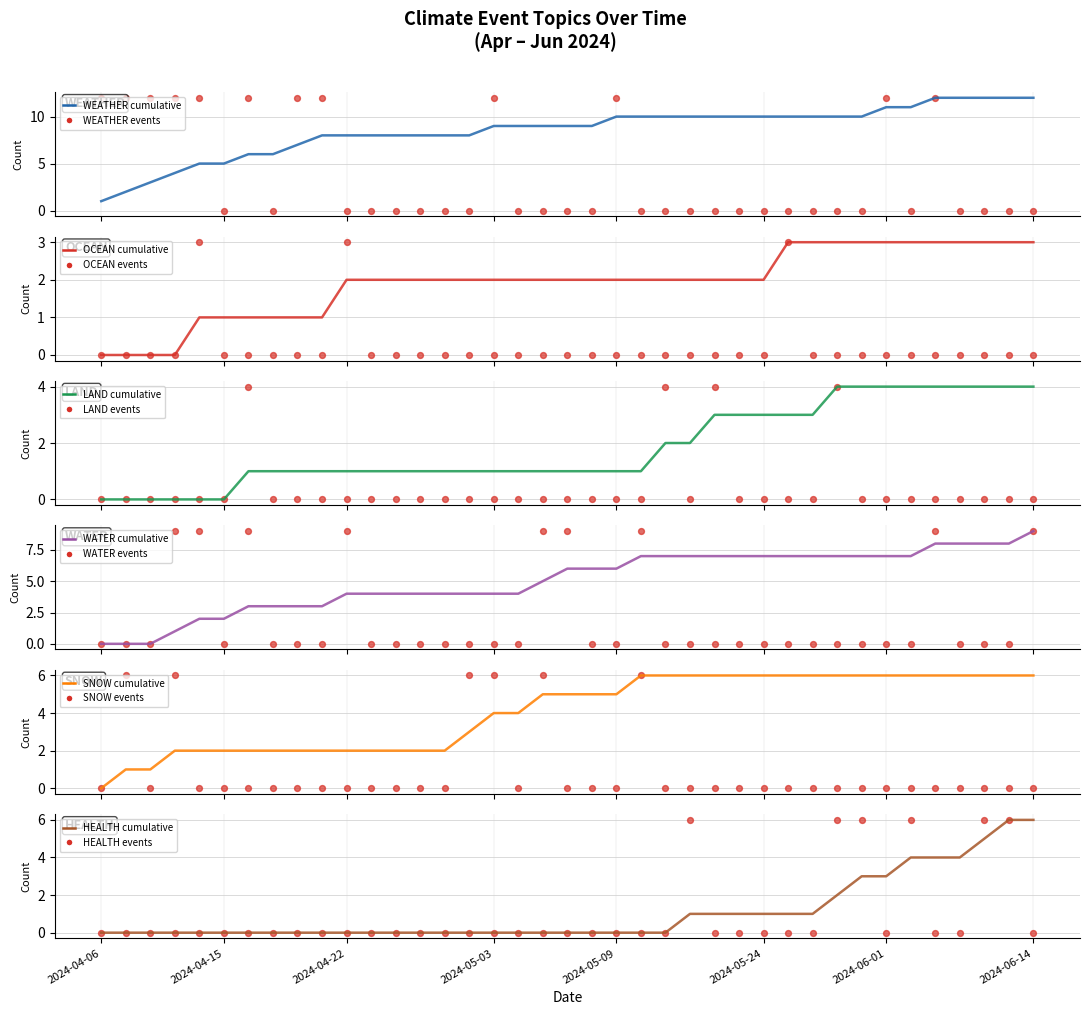

What are all the series names shown in the legend?

WEATHER, OCEAN, LAND, WATER, SNOW, HEALTH